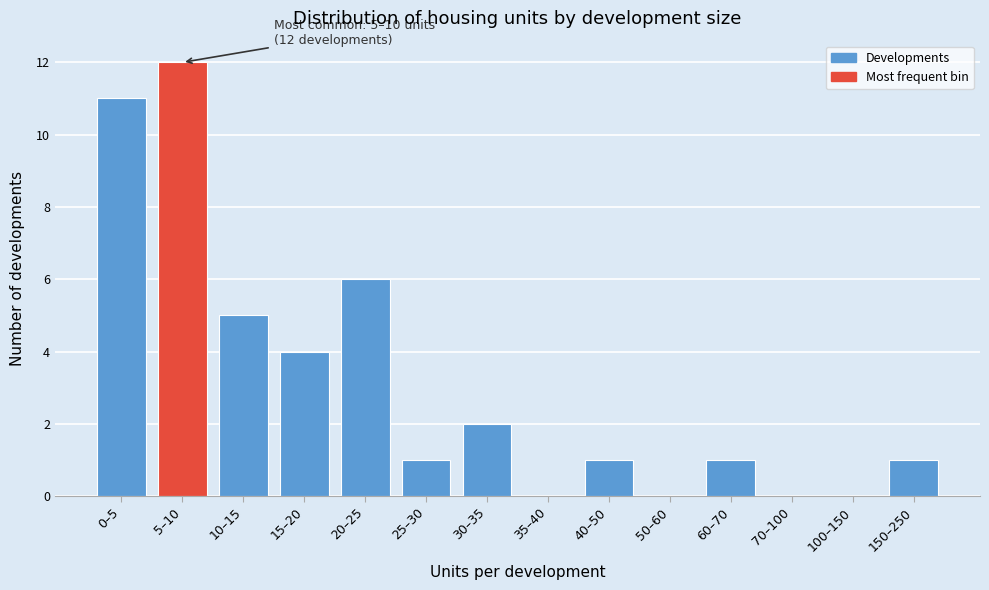

Reading right to left, transcribe all the data shown in this chart.

150–250=1	100–150=0	70–100=0	60–70=1	50–60=0	40–50=1	35–40=0	30–35=2	25–30=1	20–25=6	15–20=4	10–15=5	5–10=12	0–5=11